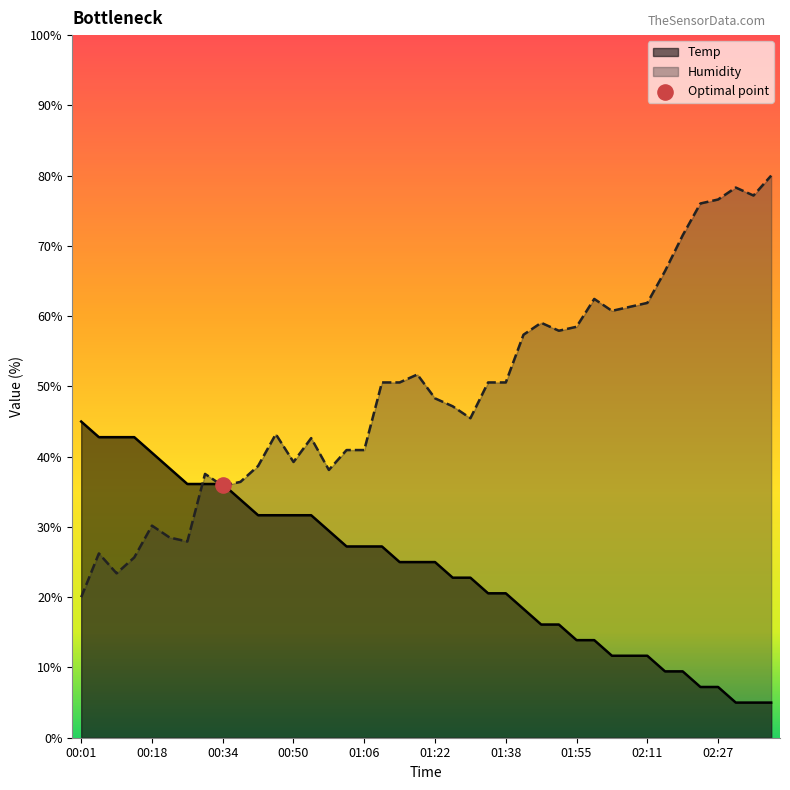

Which series reaches the maximum Y coordinate?

Humidity